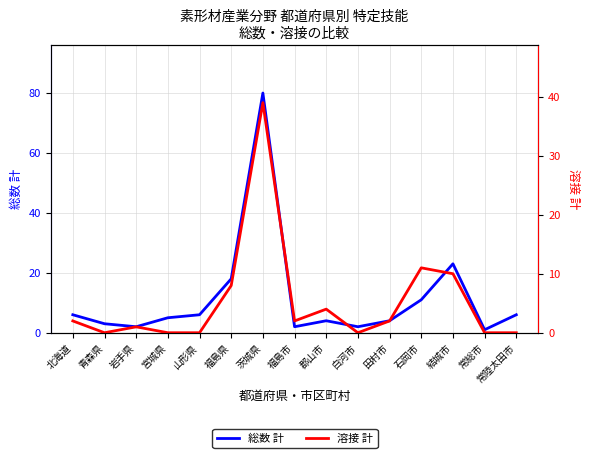

How many lines are shown in the chart?

2